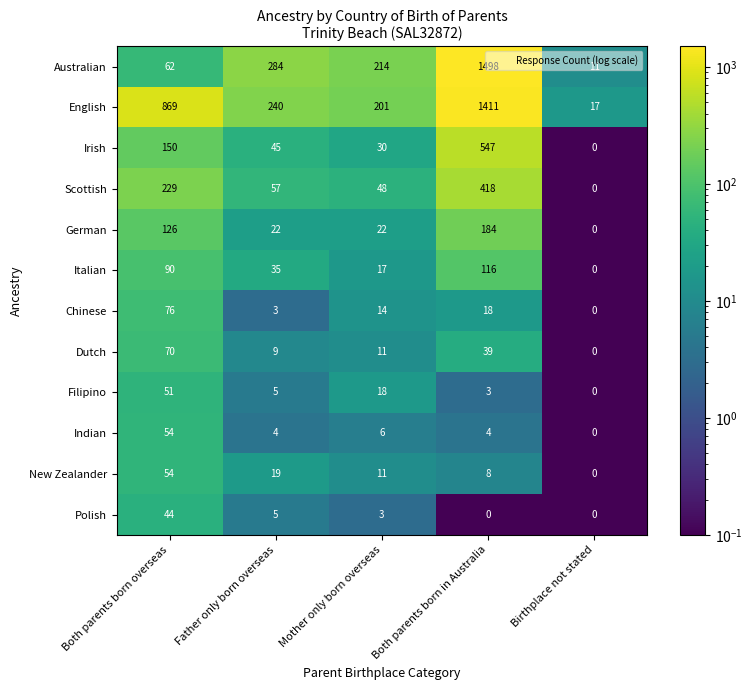

What is the difference between the highest and lowest values at Both parents born in Australia?

1498